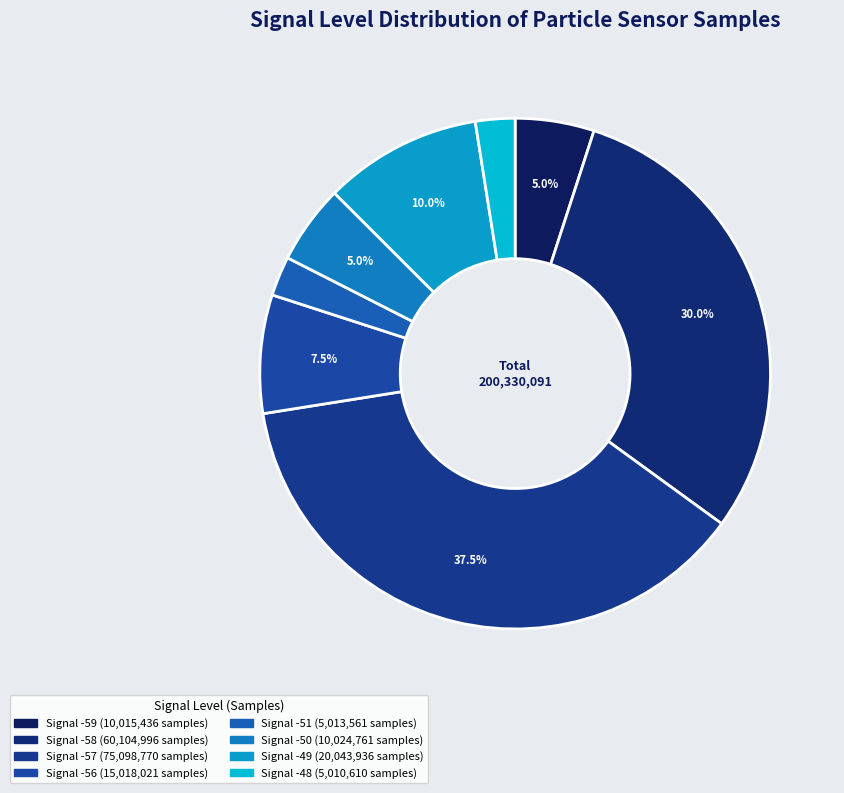

How many slices are in this pie chart?

8